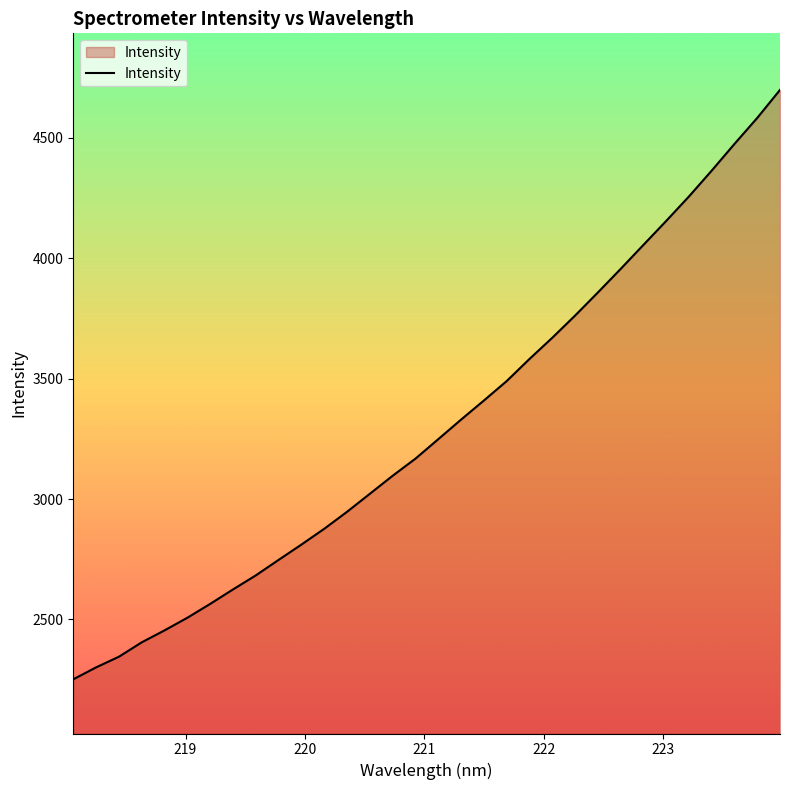

What is the greatest value displayed?

4699.3